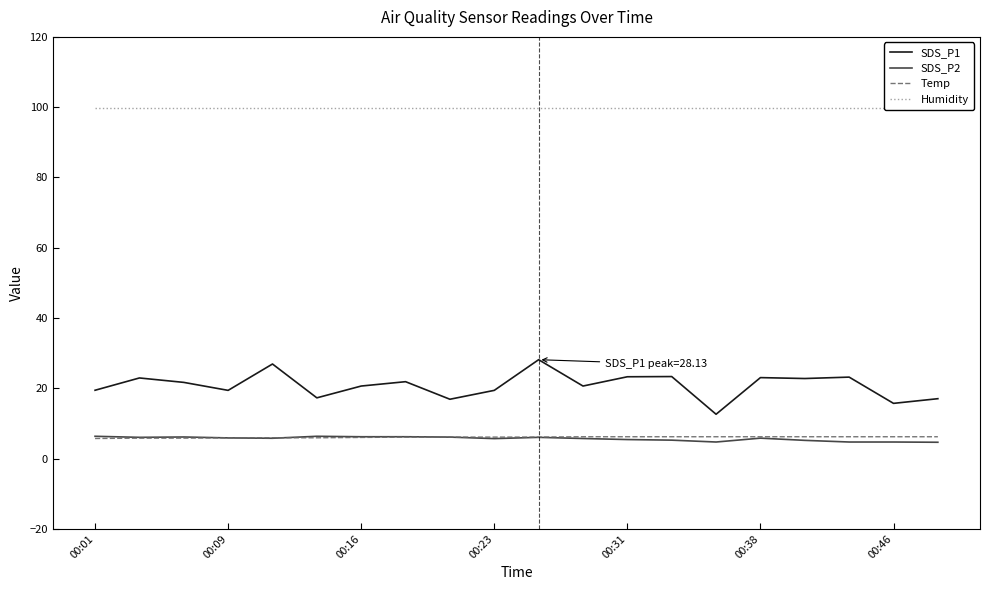

Which series has the largest range (max minus min)?

SDS_P1